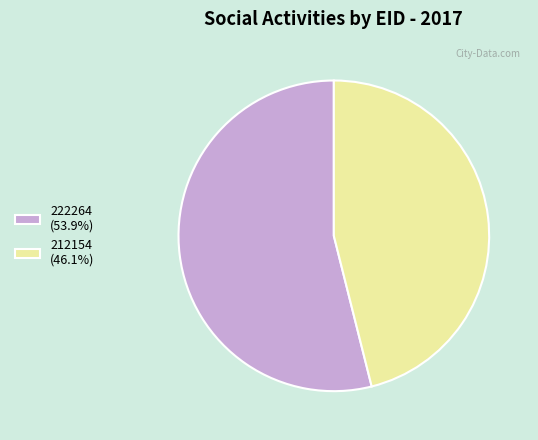

How many slices are in this pie chart?

2